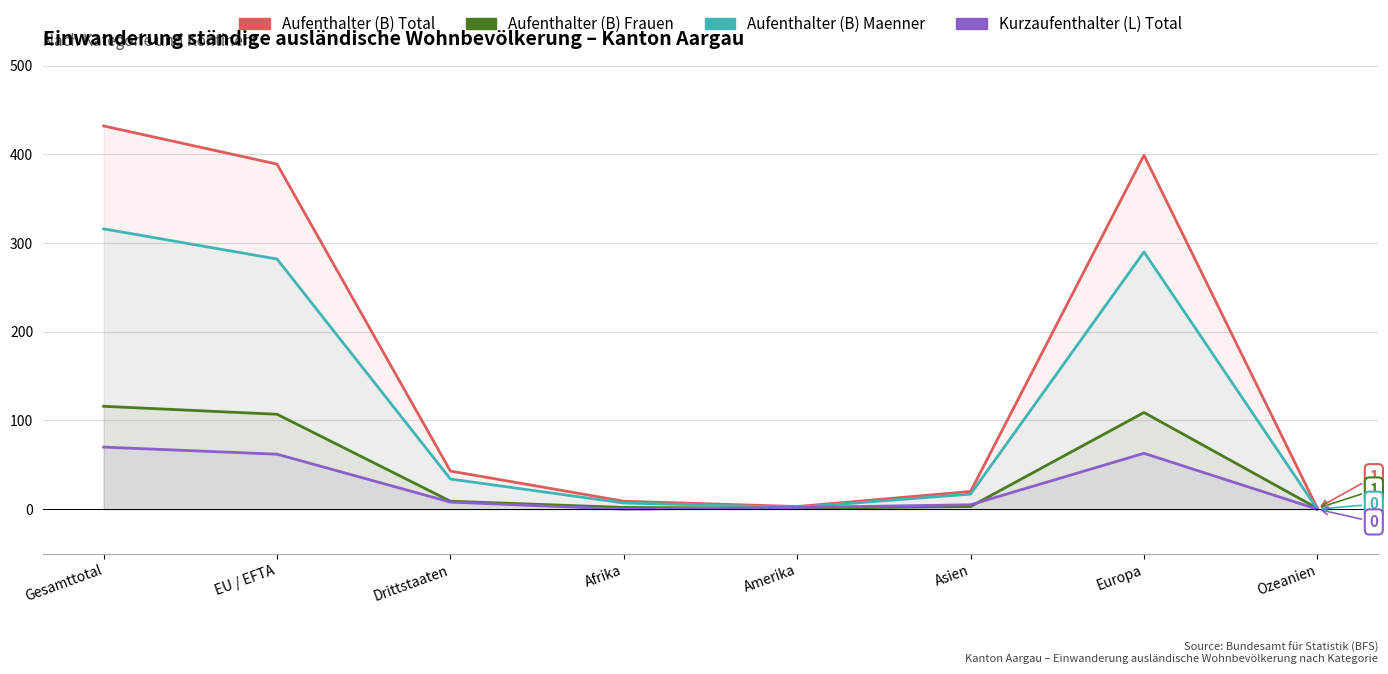

Which series has the widest spread of values?

Aufenthalter (B) Total